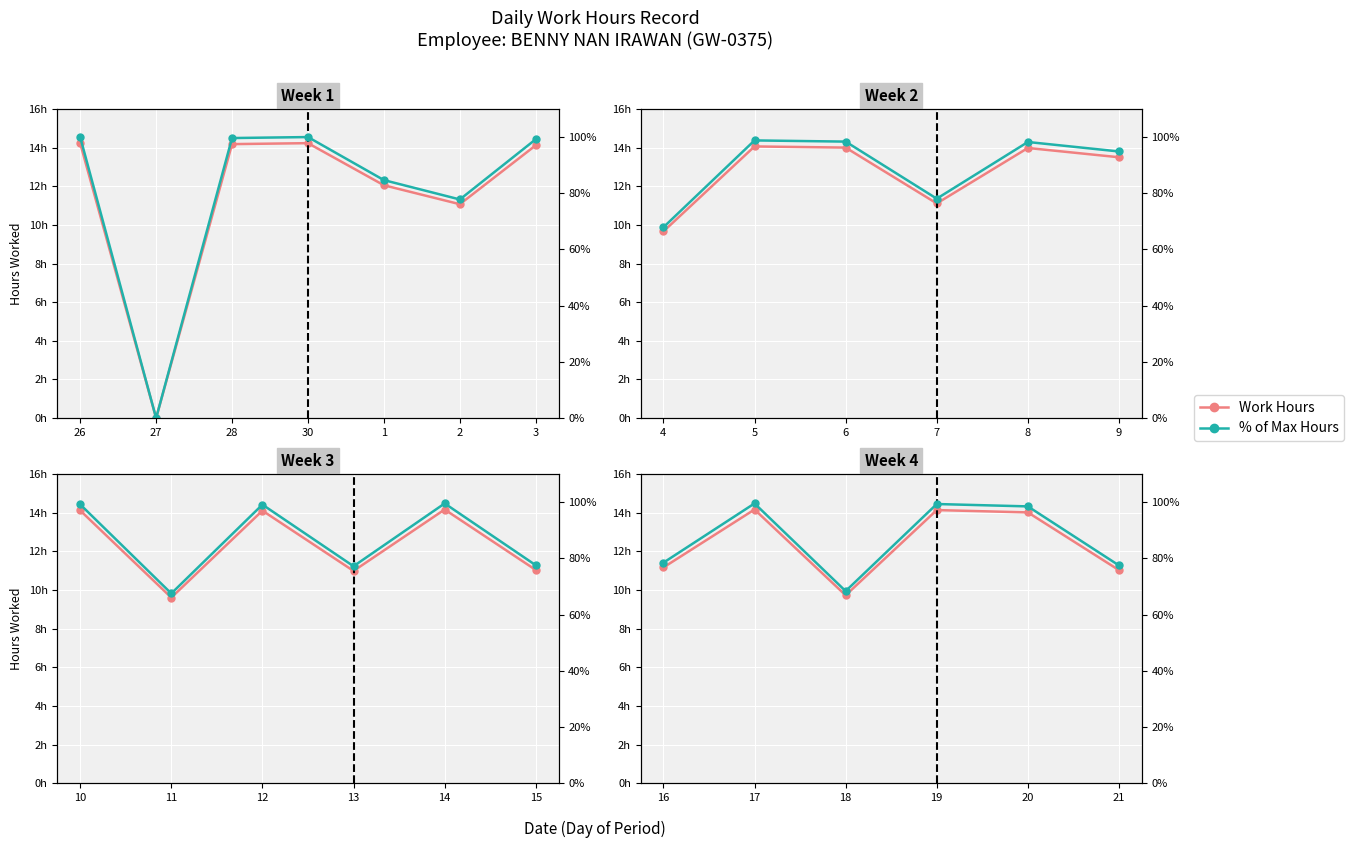

How many distinct data groups are displayed?

2